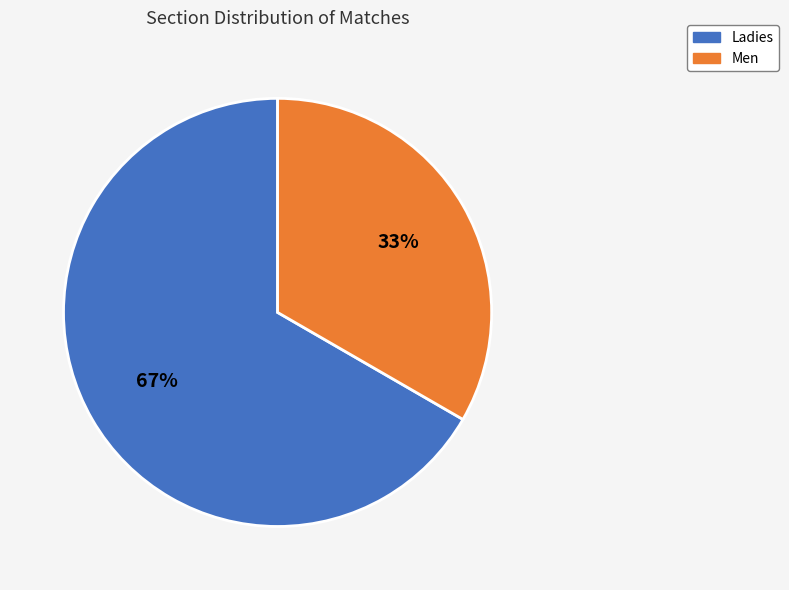

To the nearest percent, what is the average slice percentage?

50%